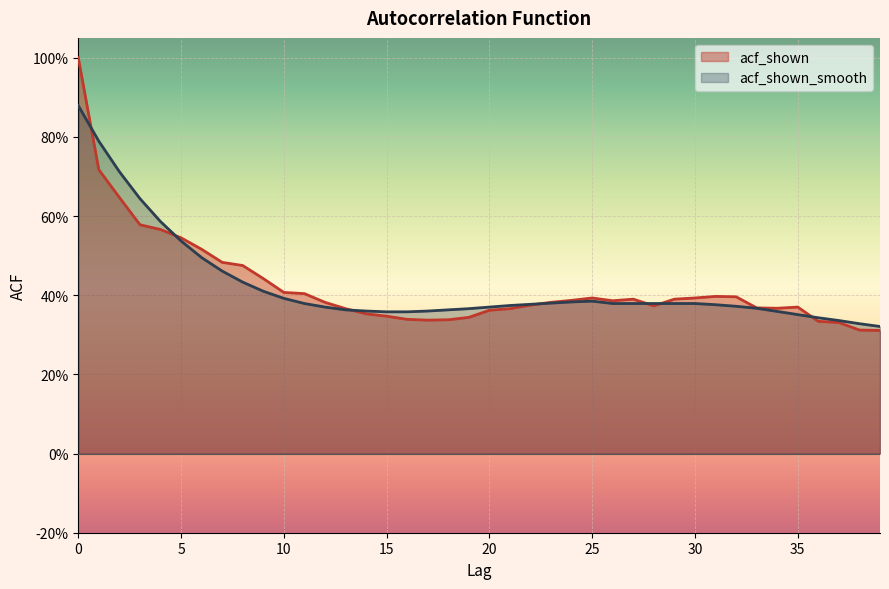

Reading left to right, what are all the values shown in this chart?

acf_shown: 0=1.0	1=0.7	2=0.6	3=0.6	4=0.6	5=0.5	6=0.5	7=0.5	8=0.5	9=0.4	10=0.4	11=0.4	12=0.4	13=0.4	14=0.4	15=0.3	16=0.3	17=0.3	18=0.3	19=0.3	20=0.4	21=0.4	22=0.4	23=0.4	24=0.4	25=0.4	26=0.4	27=0.4	28=0.4	29=0.4	30=0.4	31=0.4	32=0.4	33=0.4	34=0.4	35=0.4	36=0.3	37=0.3	38=0.3	39=0.3
acf_shown_smooth: 0=0.9	1=0.8	2=0.7	3=0.6	4=0.6	5=0.5	6=0.5	7=0.5	8=0.4	9=0.4	10=0.4	11=0.4	12=0.4	13=0.4	14=0.4	15=0.4	16=0.4	17=0.4	18=0.4	19=0.4	20=0.4	21=0.4	22=0.4	23=0.4	24=0.4	25=0.4	26=0.4	27=0.4	28=0.4	29=0.4	30=0.4	31=0.4	32=0.4	33=0.4	34=0.4	35=0.4	36=0.3	37=0.3	38=0.3	39=0.3